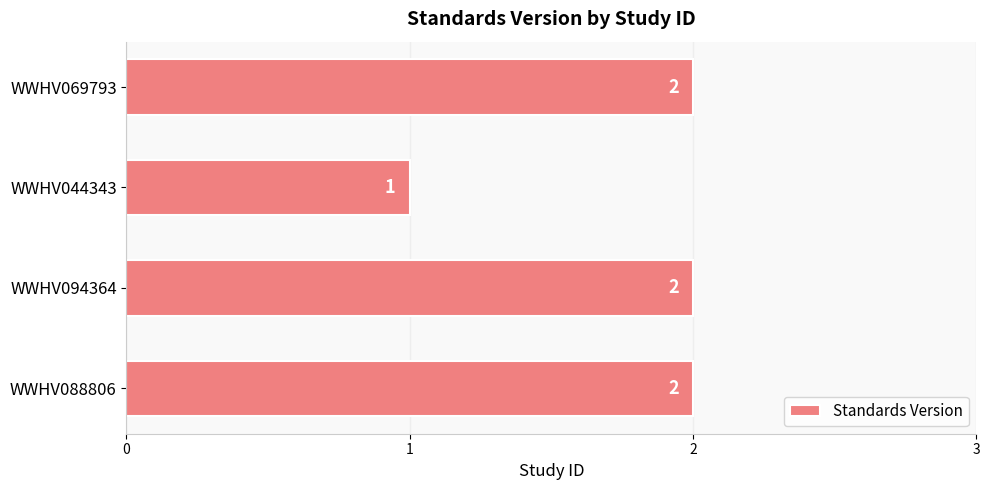

What is the greatest value displayed?

2